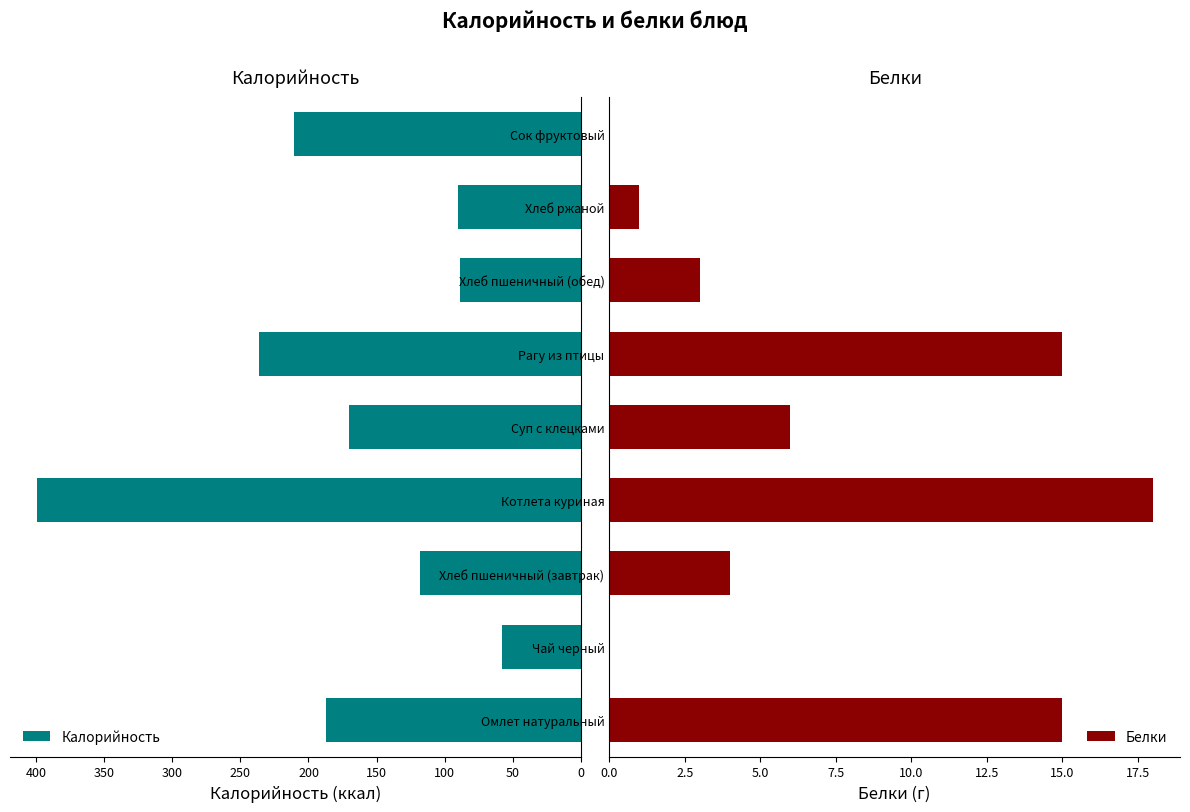

Count the number of categories in the chart.

9